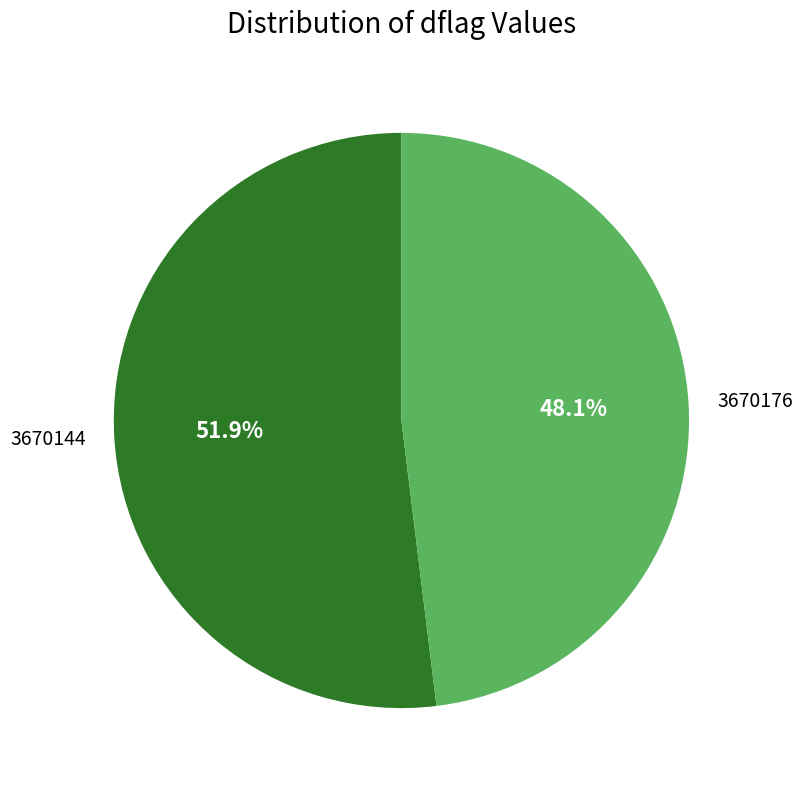

Between 3670176 and 3670144, which is larger?

3670144